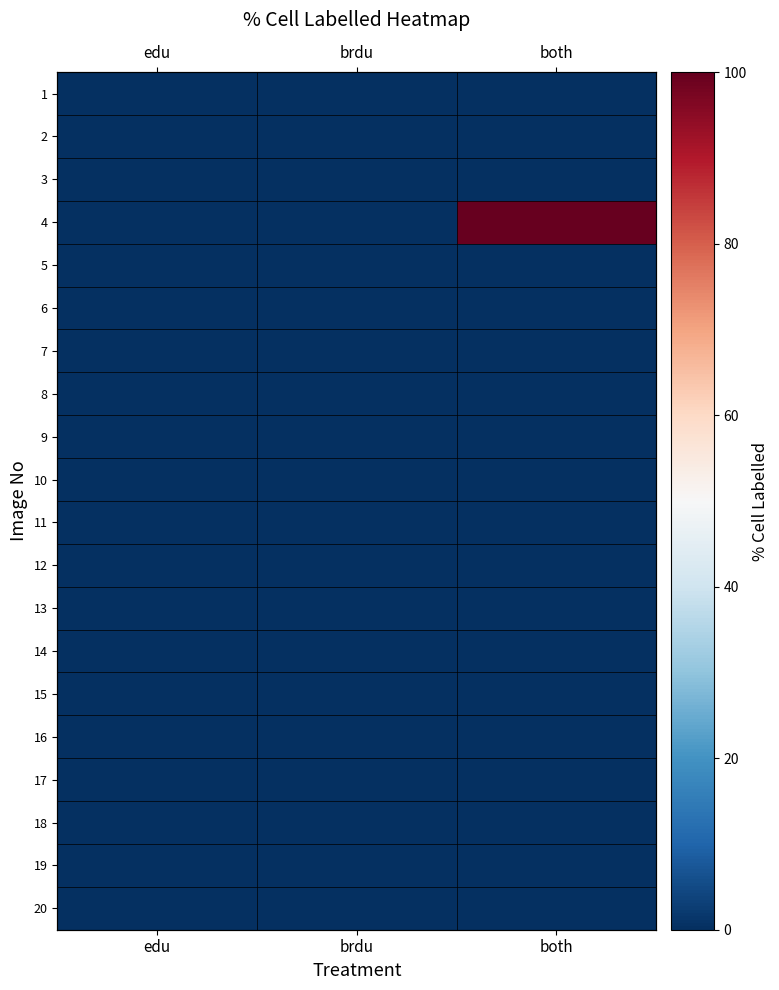

Which has a higher value, edu or both?

edu